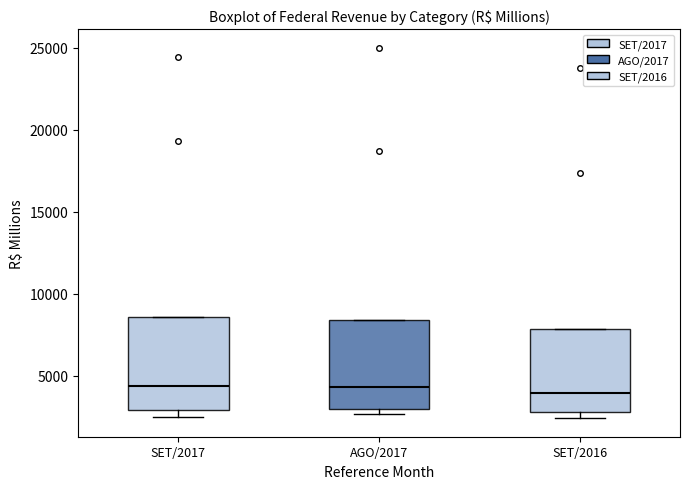

Reading left to right, transcribe this box plot: for each box, give where its median line is, the range the box spans, and where its two whiskers end, as read against the y-axis. The values are not printed on the chart, so give them approximately, as read against the axis.

SET/2017: median 4500, box 3000 to 8500, whiskers 2500 to 8500
AGO/2017: median 4500, box 3000 to 8500, whiskers 2500 to 8500
SET/2016: median 4000, box 3000 to 8000, whiskers 2500 to 8000